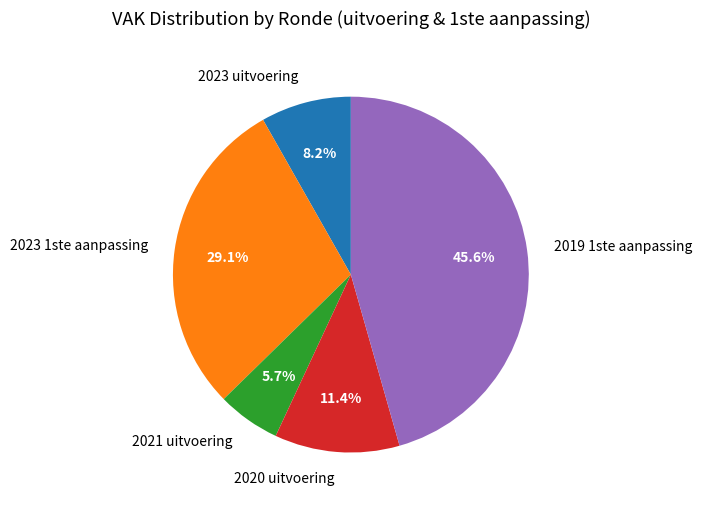

Rank the categories by value from lowest to highest.

2021 uitvoering, 2023 uitvoering, 2020 uitvoering, 2023 1ste aanpassing, 2019 1ste aanpassing